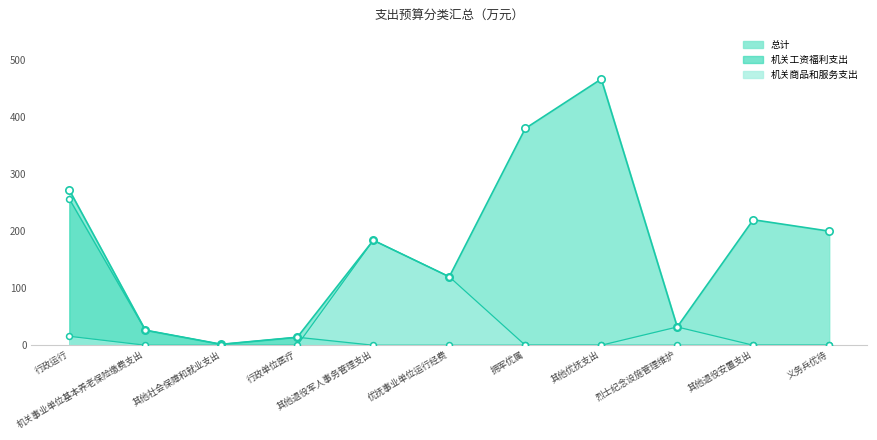

At which category is the sum across all series the highest?

行政运行